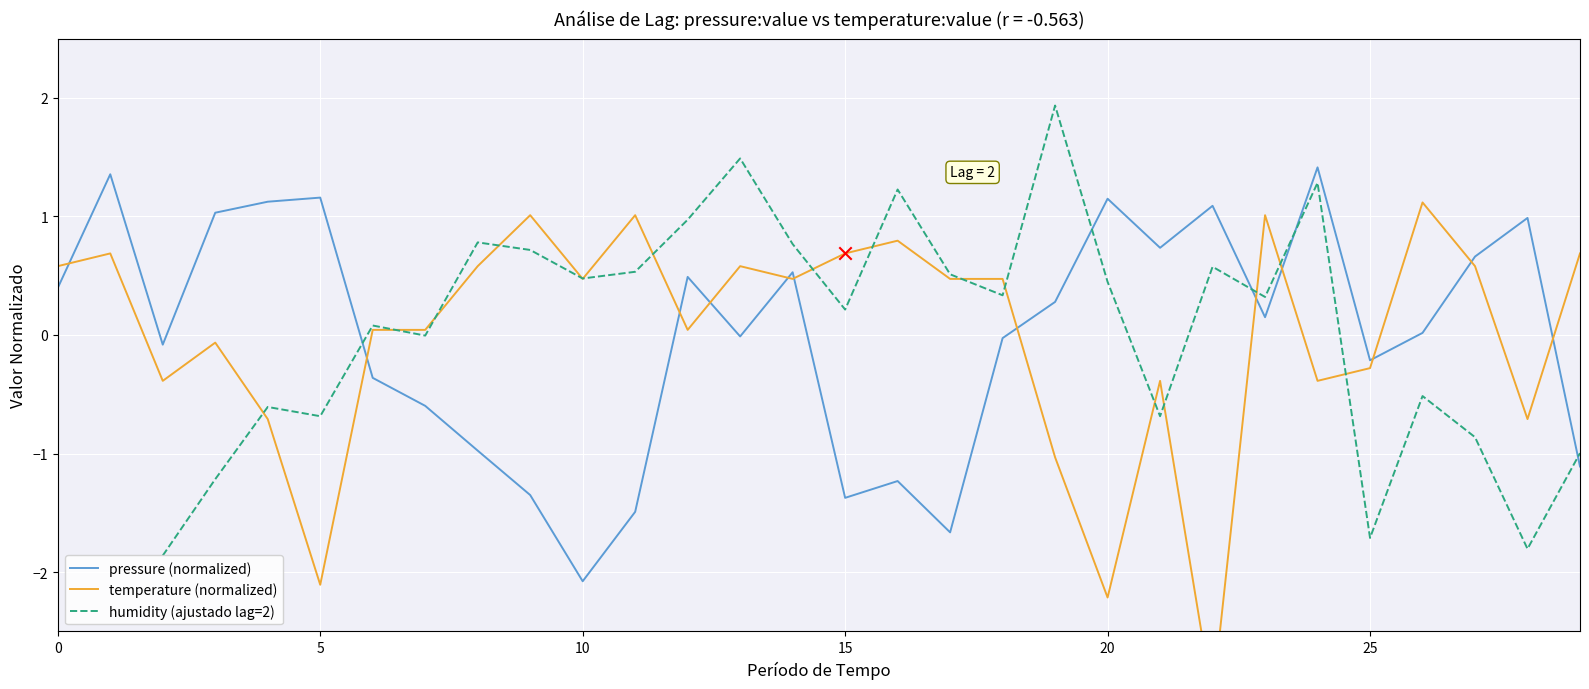

At how many categories does at least one series exceed 0?

28